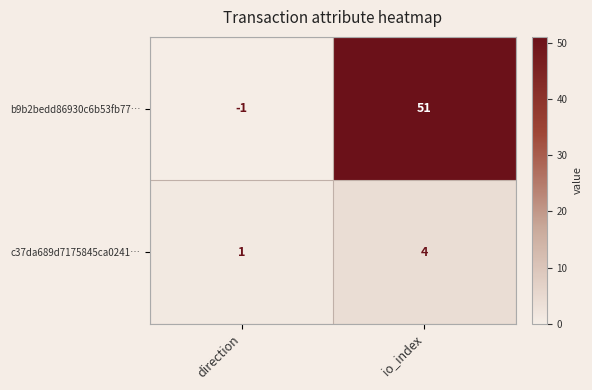

True or false: c37da689d7175845ca0241… has a value of 4 at io_index.

True